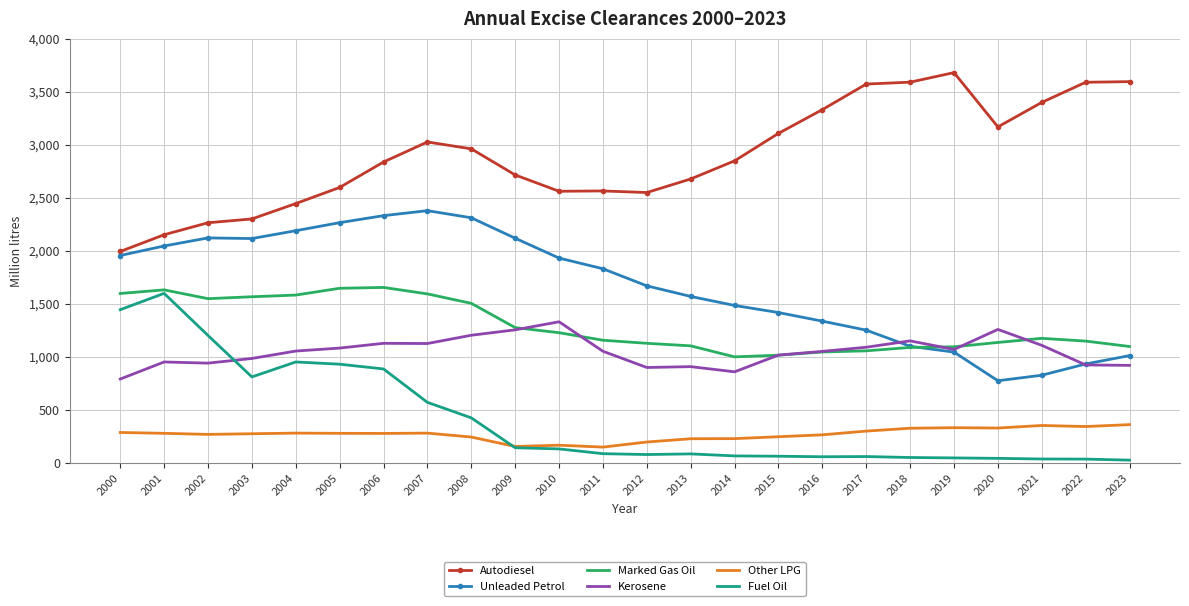

What is the sum of the Unleaded Petrol values at 2023 and 2011?

2839